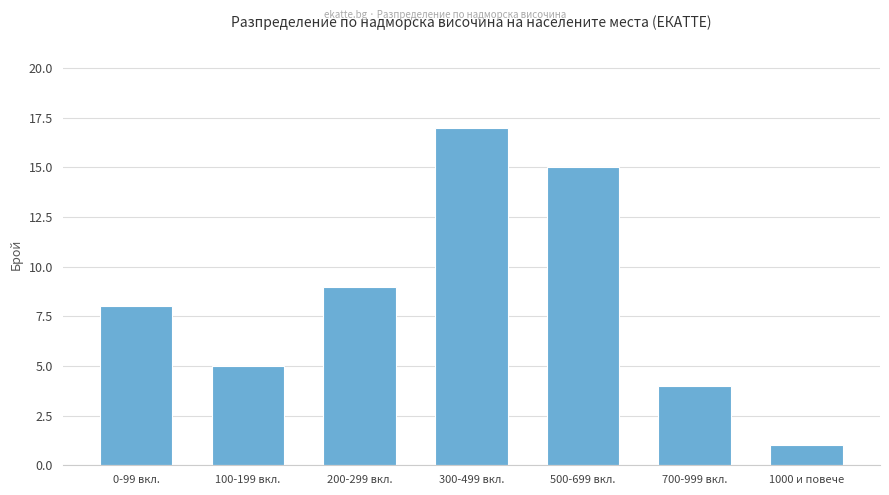

What is the label of the 1st bar from the left?

0-99 вкл.